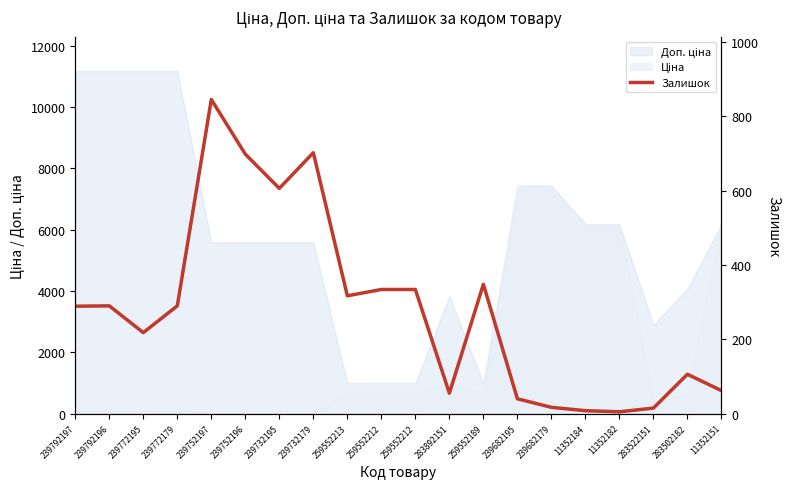

What is the label of the 9th point from the right?

283892151